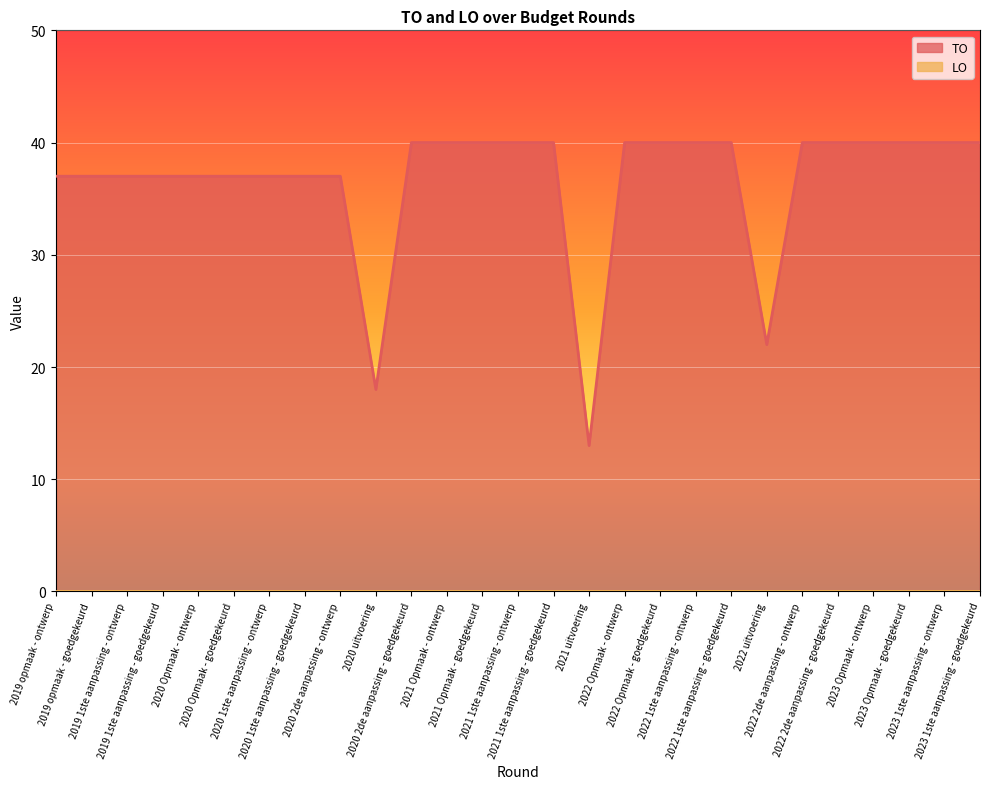

List the labels in order of value, smallest first.

2021 uitvoering, 2020 uitvoering, 2022 uitvoering, 2019 opmaak - ontwerp, 2019 opmaak - goedgekeurd, 2019 1ste aanpassing - ontwerp, 2019 1ste aanpassing - goedgekeurd, 2020 Opmaak - ontwerp, 2020 Opmaak - goedgekeurd, 2020 1ste aanpassing - ontwerp, 2020 1ste aanpassing - goedgekeurd, 2020 2de aanpassing - ontwerp, 2020 2de aanpassing - goedgekeurd, 2021 Opmaak - ontwerp, 2021 Opmaak - goedgekeurd, 2021 1ste aanpassing - ontwerp, 2021 1ste aanpassing - goedgekeurd, 2022 Opmaak - ontwerp, 2022 Opmaak - goedgekeurd, 2022 1ste aanpassing - ontwerp, 2022 1ste aanpassing - goedgekeurd, 2022 2de aanpassing - ontwerp, 2022 2de aanpassing - goedgekeurd, 2023 Opmaak - ontwerp, 2023 Opmaak - goedgekeurd, 2023 1ste aanpassing - ontwerp, 2023 1ste aanpassing - goedgekeurd